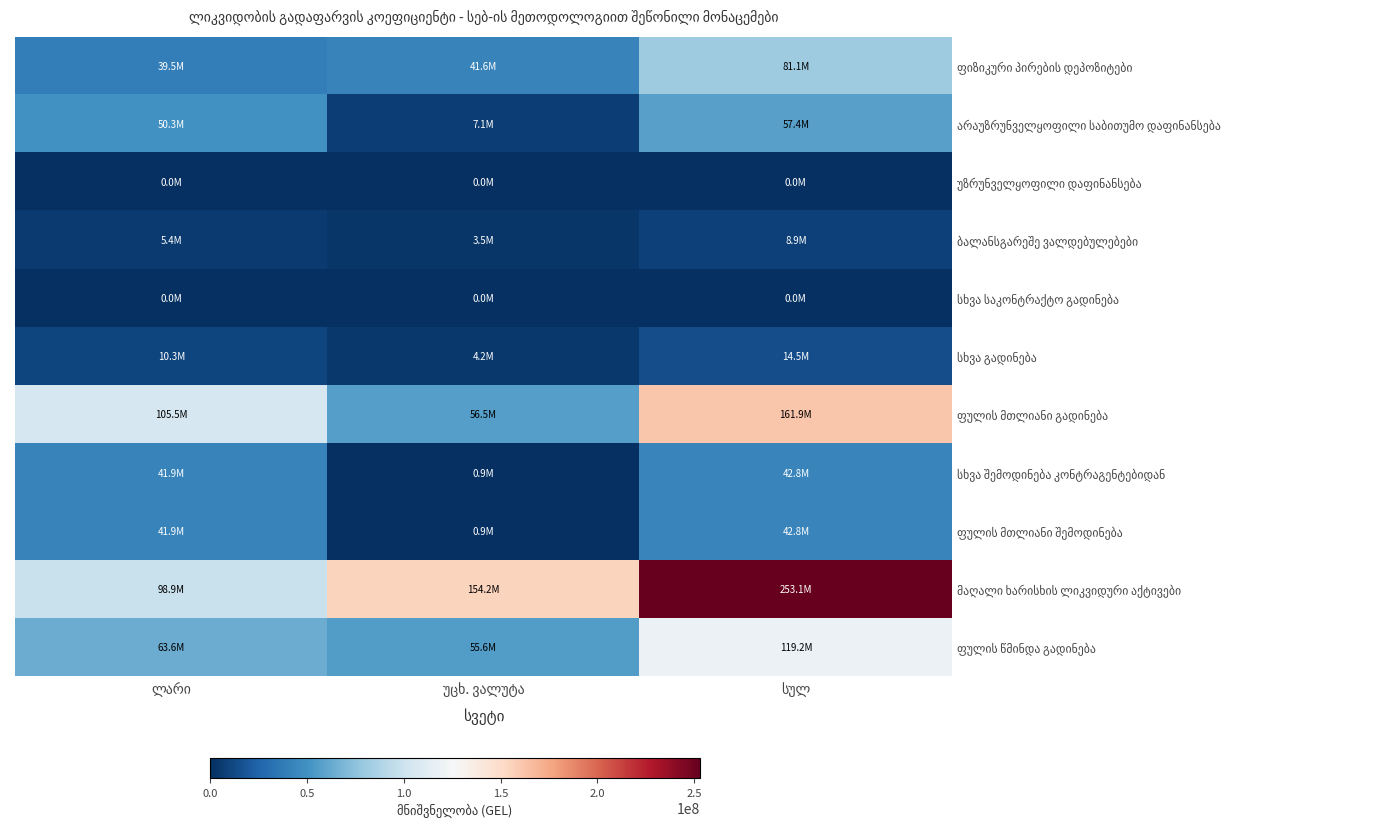

Is it true that სხვა გადინება equals 10293950.3 at ლარი?

True